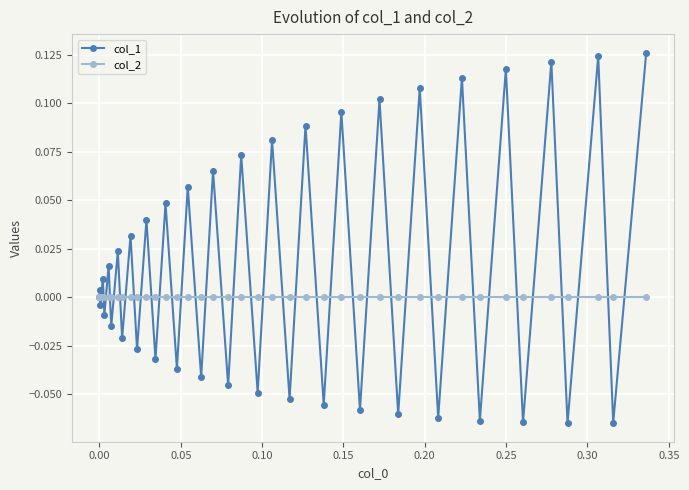

True or false: col_1 has more than 0 interior local peaks.

True